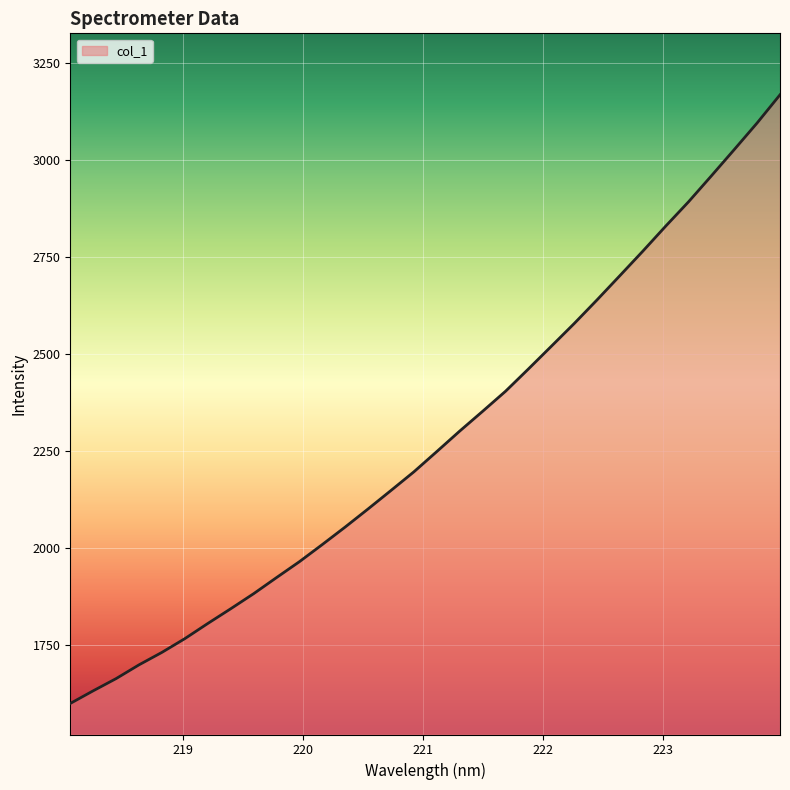

What is the difference between the maximum and minimum values?

1568.1